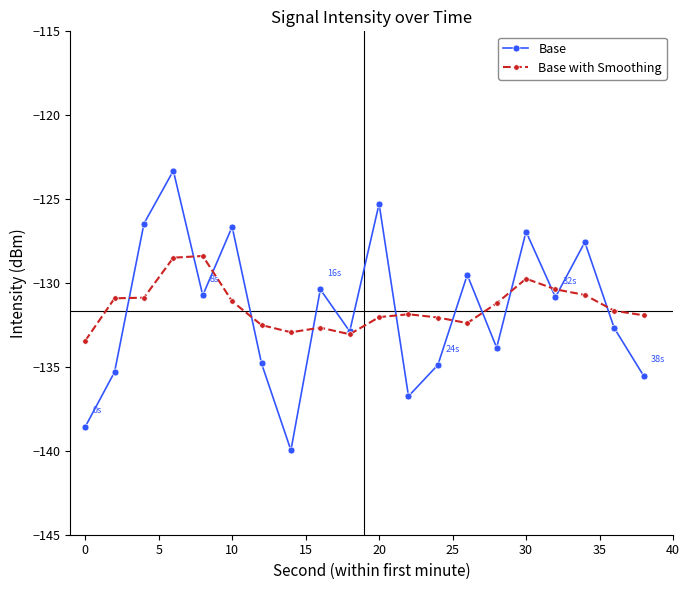

Is this an area chart (filled region under the line)?

No